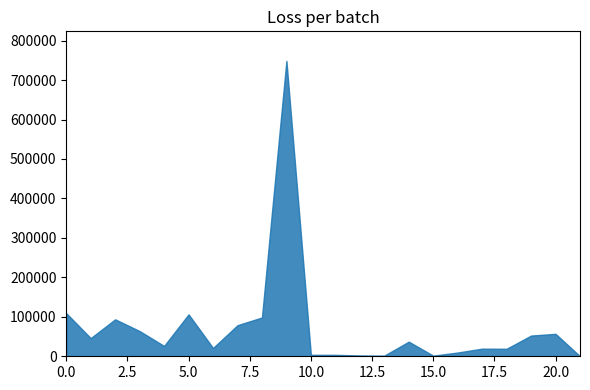

What is the difference between the maximum and minimum values?

748653